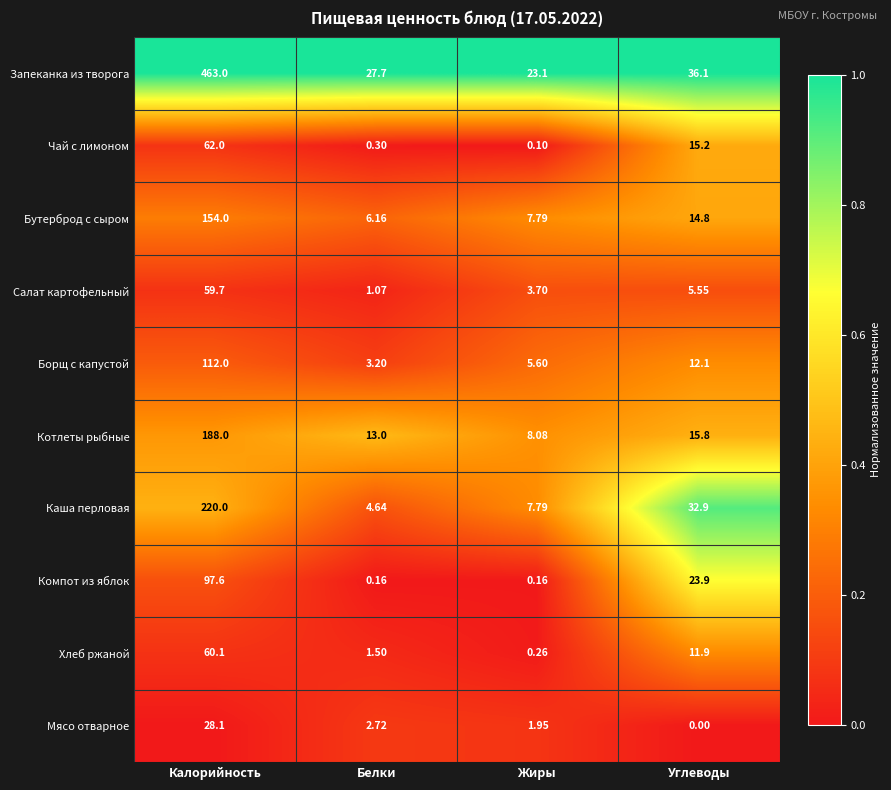

Which series has the largest total across all categories?

Запеканка из творога